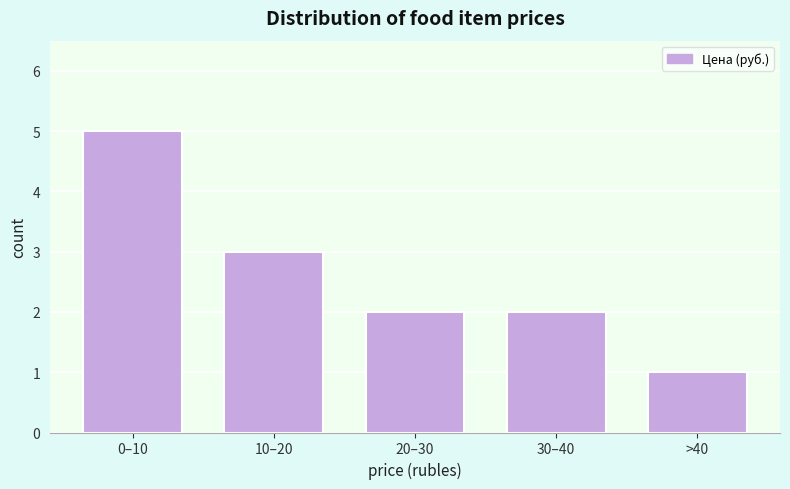

Reading left to right, list all the values displayed in this chart.

5	3	2	2	1